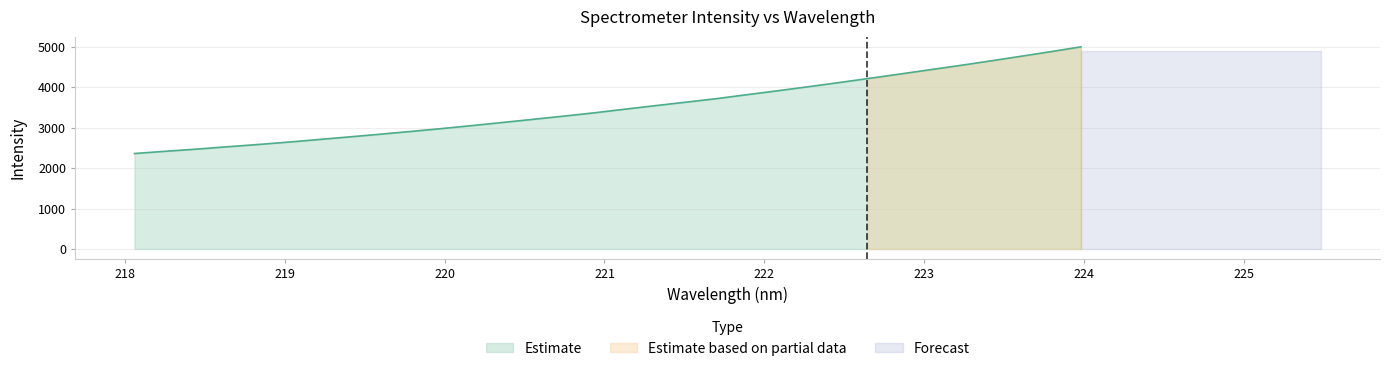

How many data points are less than 3449?

16